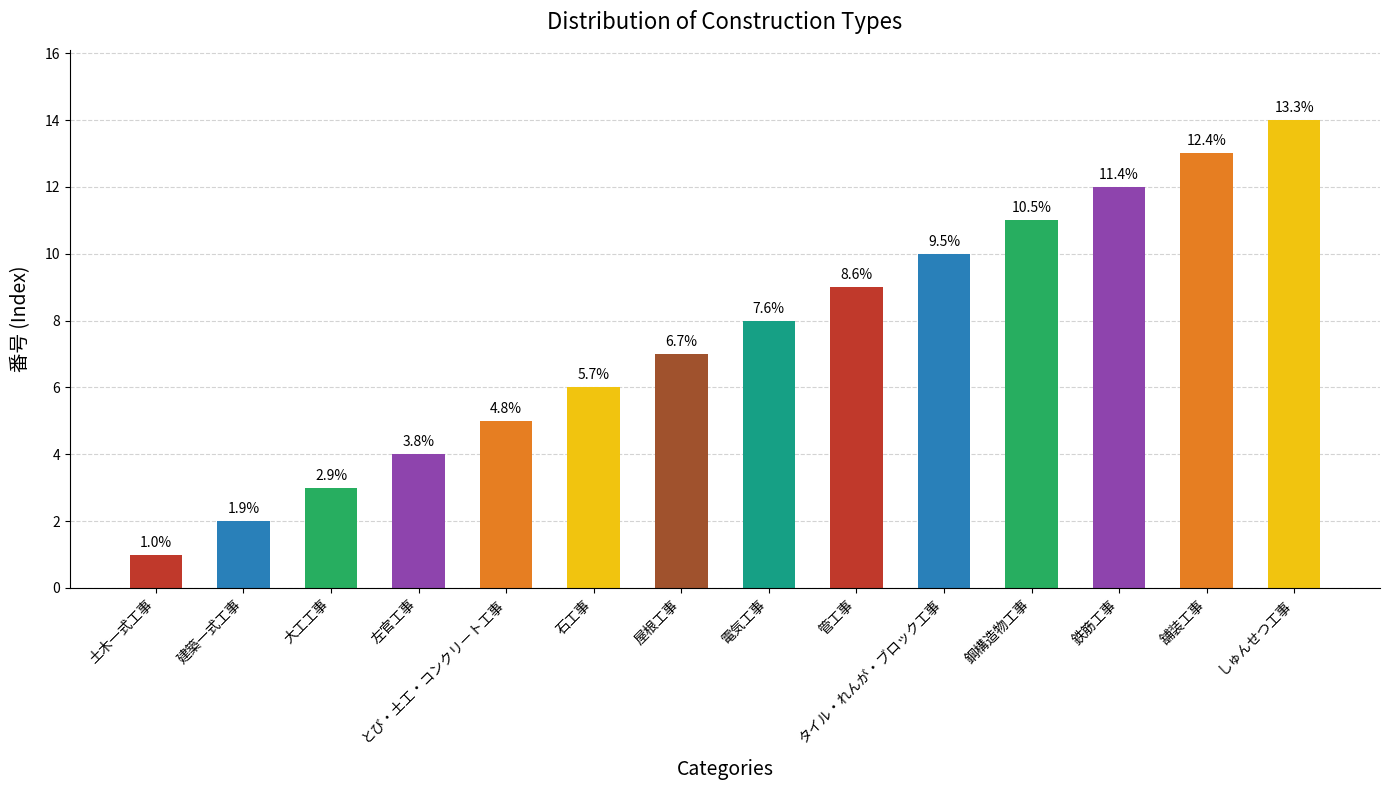

What is the change in value from 土木一式工事 to 舗装工事?

+12